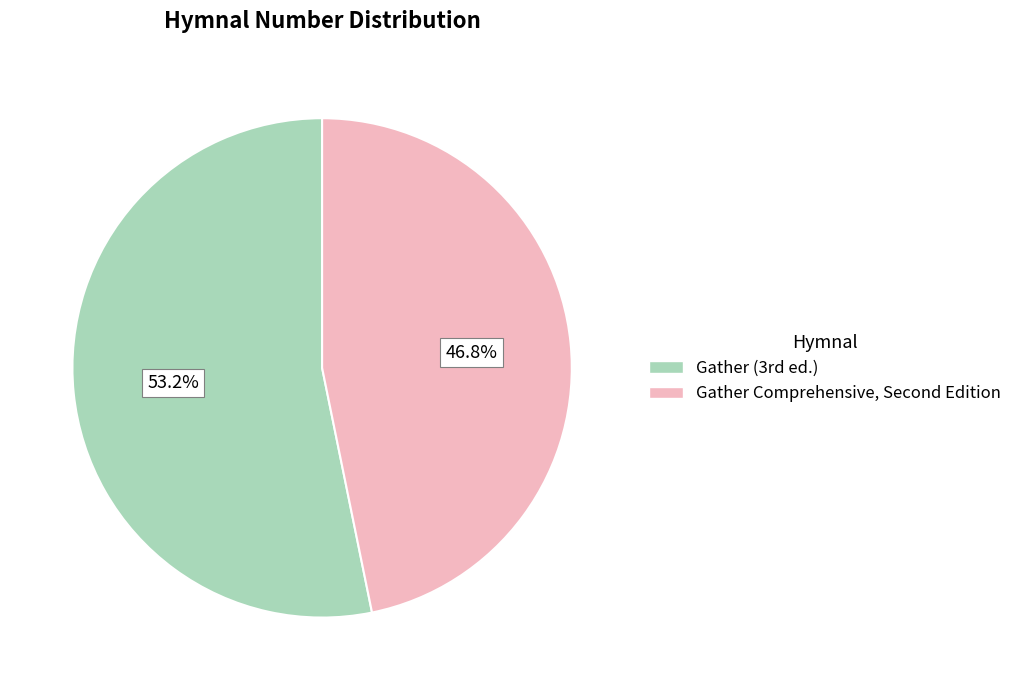

Is there a majority slice in this chart?

Yes